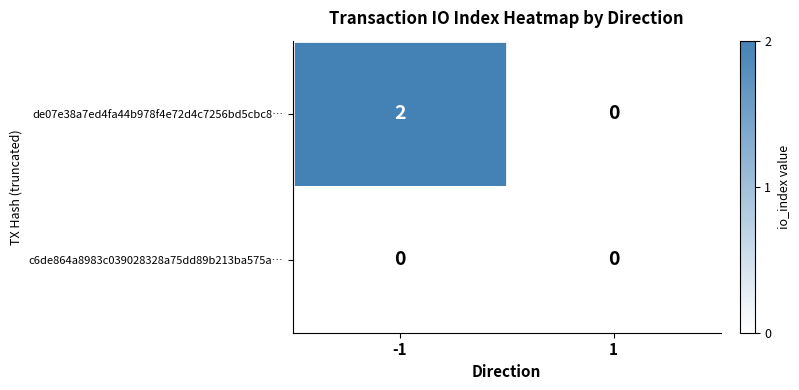

Which series has the largest total across all categories?

de07e38a7ed4fa44b978f4e72d4c7256bd5cbc8…